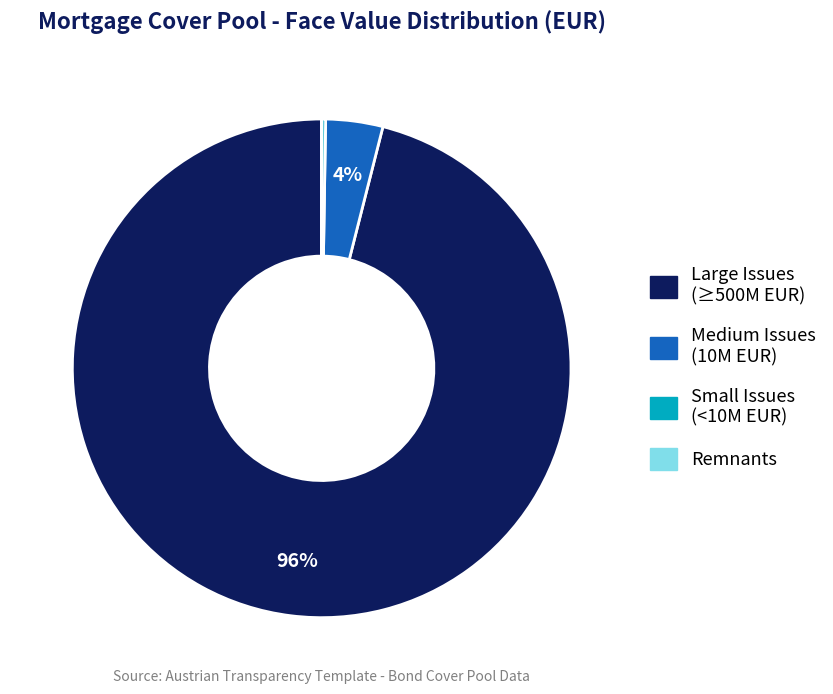

Is there any slice that represents more than half of the pie?

Yes